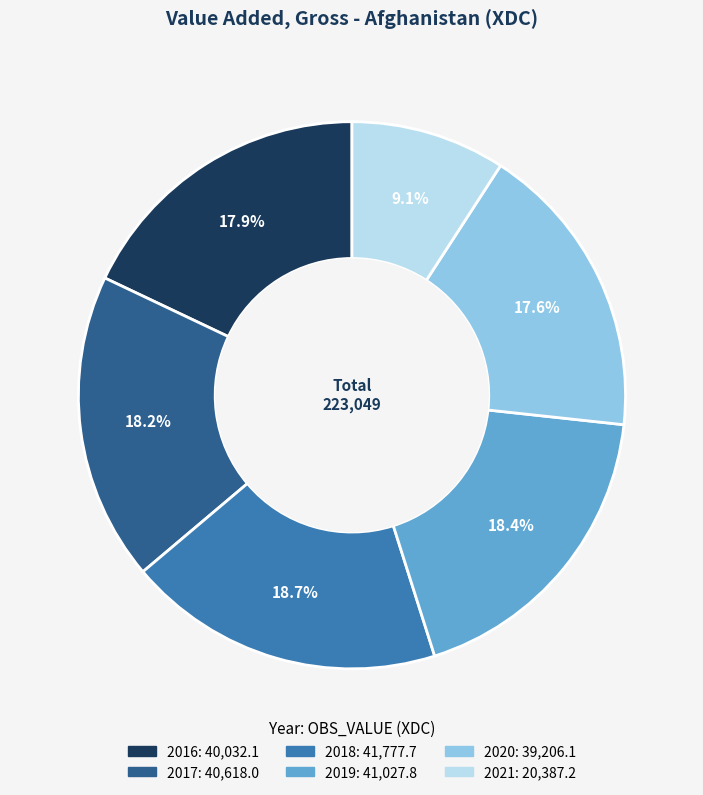

Is there any slice that represents more than half of the pie?

No